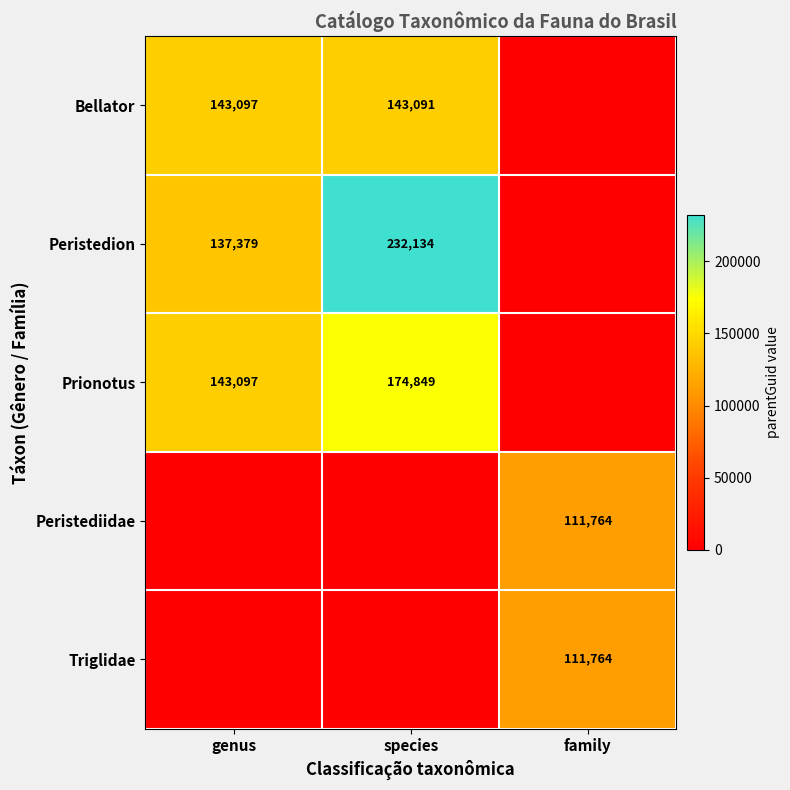

The value of Bellator at species is 143091. True or false?

True